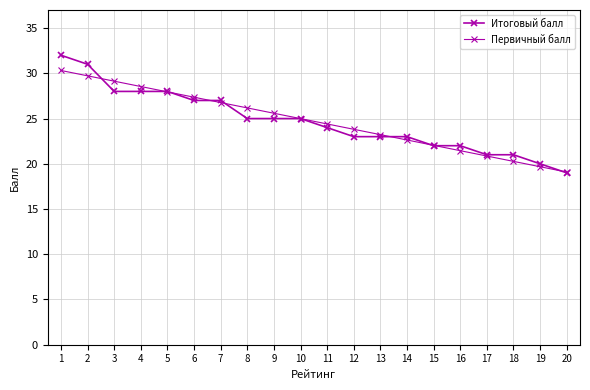

Does the chart have visible grid lines?

Yes